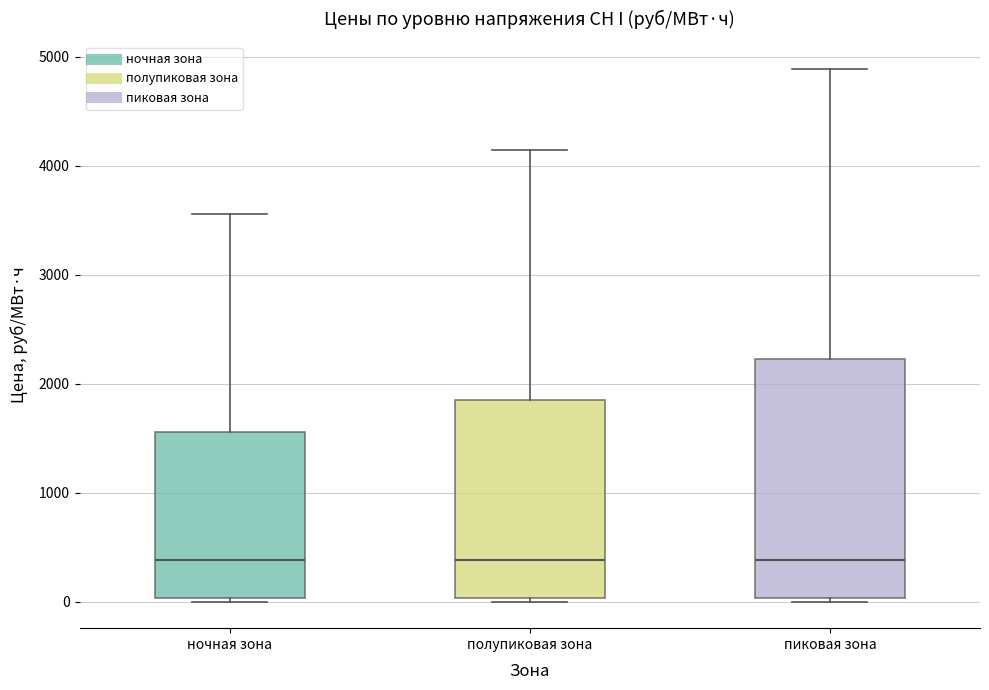

Where does the median line of the box for пиковая зона sit on the y-axis? The values are not printed on the chart, so give them approximately, as read against the axis.

400